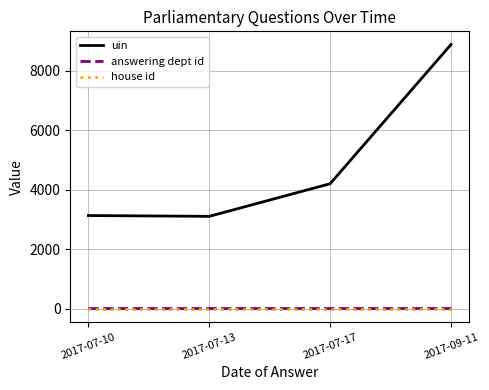

Is this an area chart (filled region under the line)?

No